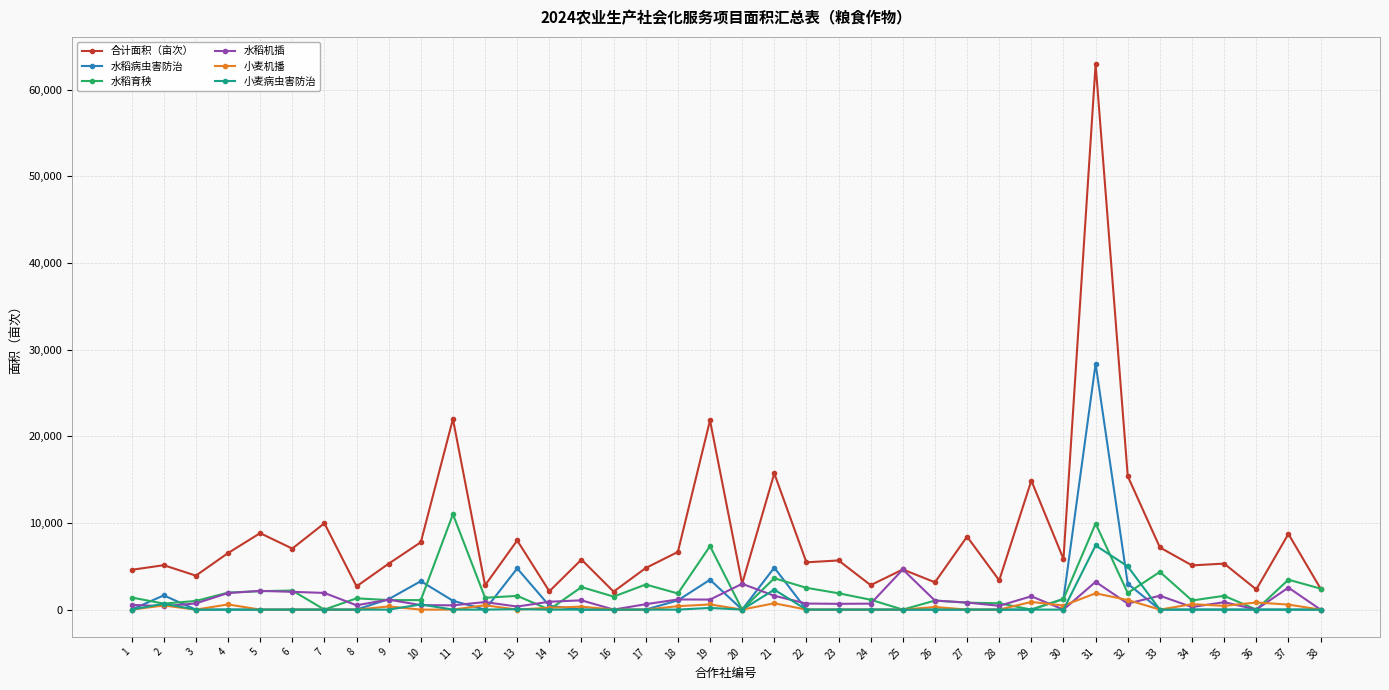

After their last crossing, which series has the higher values: 水稻病虫害防治 or 水稻育秧?

水稻育秧